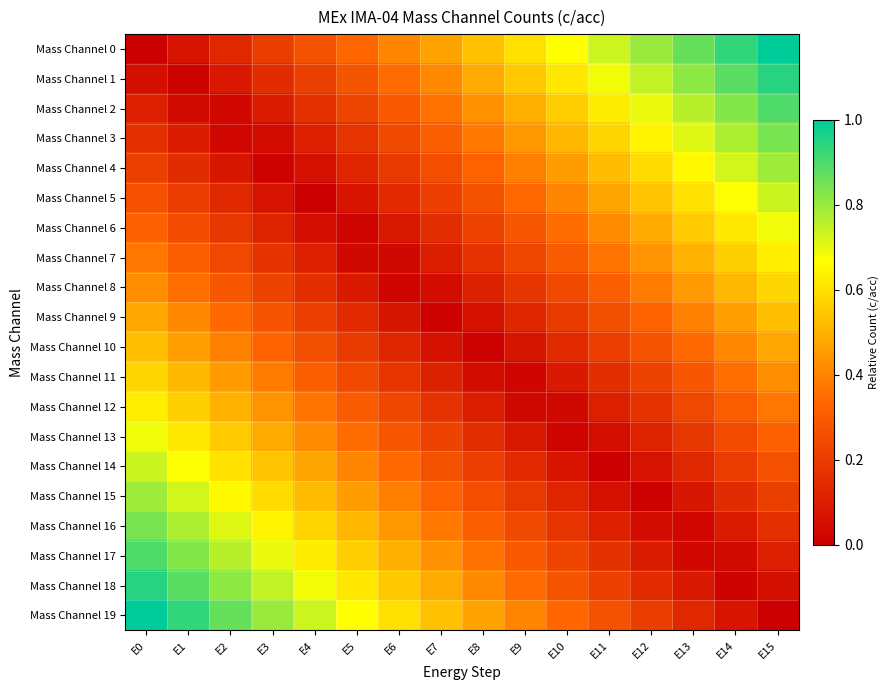

Reading left to right, what are all the values shown in this chart?

Mass Channel 0: E0=0.0	E1=0.1	E2=0.1	E3=0.2	E4=0.3	E5=0.3	E6=0.4	E7=0.5	E8=0.5	E9=0.6	E10=0.7	E11=0.7	E12=0.8	E13=0.9	E14=0.9	E15=1.0
Mass Channel 1: E0=0.1	E1=0.0	E2=0.1	E3=0.1	E4=0.2	E5=0.3	E6=0.3	E7=0.4	E8=0.5	E9=0.5	E10=0.6	E11=0.7	E12=0.7	E13=0.8	E14=0.9	E15=0.9
Mass Channel 2: E0=0.1	E1=0.0	E2=0.0	E3=0.1	E4=0.2	E5=0.2	E6=0.3	E7=0.4	E8=0.4	E9=0.5	E10=0.6	E11=0.6	E12=0.7	E13=0.8	E14=0.8	E15=0.9
Mass Channel 3: E0=0.2	E1=0.1	E2=0.0	E3=0.0	E4=0.1	E5=0.2	E6=0.2	E7=0.3	E8=0.4	E9=0.4	E10=0.5	E11=0.6	E12=0.6	E13=0.7	E14=0.8	E15=0.8
Mass Channel 4: E0=0.2	E1=0.1	E2=0.1	E3=0.0	E4=0.1	E5=0.1	E6=0.2	E7=0.3	E8=0.3	E9=0.4	E10=0.5	E11=0.5	E12=0.6	E13=0.7	E14=0.7	E15=0.8
Mass Channel 5: E0=0.3	E1=0.2	E2=0.1	E3=0.1	E4=0.0	E5=0.1	E6=0.1	E7=0.2	E8=0.3	E9=0.3	E10=0.4	E11=0.5	E12=0.5	E13=0.6	E14=0.7	E15=0.7
Mass Channel 6: E0=0.3	E1=0.2	E2=0.2	E3=0.1	E4=0.0	E5=0.0	E6=0.1	E7=0.2	E8=0.2	E9=0.3	E10=0.4	E11=0.4	E12=0.5	E13=0.6	E14=0.6	E15=0.7
Mass Channel 7: E0=0.4	E1=0.3	E2=0.2	E3=0.2	E4=0.1	E5=0.0	E6=0.0	E7=0.1	E8=0.2	E9=0.2	E10=0.3	E11=0.4	E12=0.4	E13=0.5	E14=0.6	E15=0.6
Mass Channel 8: E0=0.4	E1=0.4	E2=0.3	E3=0.2	E4=0.2	E5=0.1	E6=0.0	E7=0.0	E8=0.1	E9=0.2	E10=0.2	E11=0.3	E12=0.4	E13=0.4	E14=0.5	E15=0.6
Mass Channel 9: E0=0.5	E1=0.4	E2=0.3	E3=0.3	E4=0.2	E5=0.1	E6=0.1	E7=0.0	E8=0.1	E9=0.1	E10=0.2	E11=0.3	E12=0.3	E13=0.4	E14=0.5	E15=0.5
Mass Channel 10: E0=0.5	E1=0.5	E2=0.4	E3=0.3	E4=0.3	E5=0.2	E6=0.1	E7=0.1	E8=0.0	E9=0.1	E10=0.1	E11=0.2	E12=0.3	E13=0.3	E14=0.4	E15=0.5
Mass Channel 11: E0=0.6	E1=0.5	E2=0.4	E3=0.4	E4=0.3	E5=0.2	E6=0.2	E7=0.1	E8=0.0	E9=0.0	E10=0.1	E11=0.2	E12=0.2	E13=0.3	E14=0.4	E15=0.4
Mass Channel 12: E0=0.6	E1=0.6	E2=0.5	E3=0.4	E4=0.4	E5=0.3	E6=0.2	E7=0.2	E8=0.1	E9=0.0	E10=0.0	E11=0.1	E12=0.2	E13=0.2	E14=0.3	E15=0.4
Mass Channel 13: E0=0.7	E1=0.6	E2=0.6	E3=0.5	E4=0.4	E5=0.4	E6=0.3	E7=0.2	E8=0.2	E9=0.1	E10=0.0	E11=0.0	E12=0.1	E13=0.2	E14=0.2	E15=0.3
Mass Channel 14: E0=0.7	E1=0.7	E2=0.6	E3=0.5	E4=0.5	E5=0.4	E6=0.3	E7=0.3	E8=0.2	E9=0.1	E10=0.1	E11=0.0	E12=0.1	E13=0.1	E14=0.2	E15=0.3
Mass Channel 15: E0=0.8	E1=0.7	E2=0.7	E3=0.6	E4=0.5	E5=0.5	E6=0.4	E7=0.3	E8=0.3	E9=0.2	E10=0.1	E11=0.1	E12=0.0	E13=0.1	E14=0.1	E15=0.2
Mass Channel 16: E0=0.8	E1=0.8	E2=0.7	E3=0.6	E4=0.6	E5=0.5	E6=0.4	E7=0.4	E8=0.3	E9=0.2	E10=0.2	E11=0.1	E12=0.0	E13=0.0	E14=0.1	E15=0.2
Mass Channel 17: E0=0.9	E1=0.8	E2=0.8	E3=0.7	E4=0.6	E5=0.6	E6=0.5	E7=0.4	E8=0.4	E9=0.3	E10=0.2	E11=0.2	E12=0.1	E13=0.0	E14=0.0	E15=0.1
Mass Channel 18: E0=0.9	E1=0.9	E2=0.8	E3=0.7	E4=0.7	E5=0.6	E6=0.5	E7=0.5	E8=0.4	E9=0.3	E10=0.3	E11=0.2	E12=0.1	E13=0.1	E14=0.0	E15=0.1
Mass Channel 19: E0=1.0	E1=0.9	E2=0.9	E3=0.8	E4=0.7	E5=0.7	E6=0.6	E7=0.5	E8=0.5	E9=0.4	E10=0.3	E11=0.3	E12=0.2	E13=0.1	E14=0.1	E15=0.0